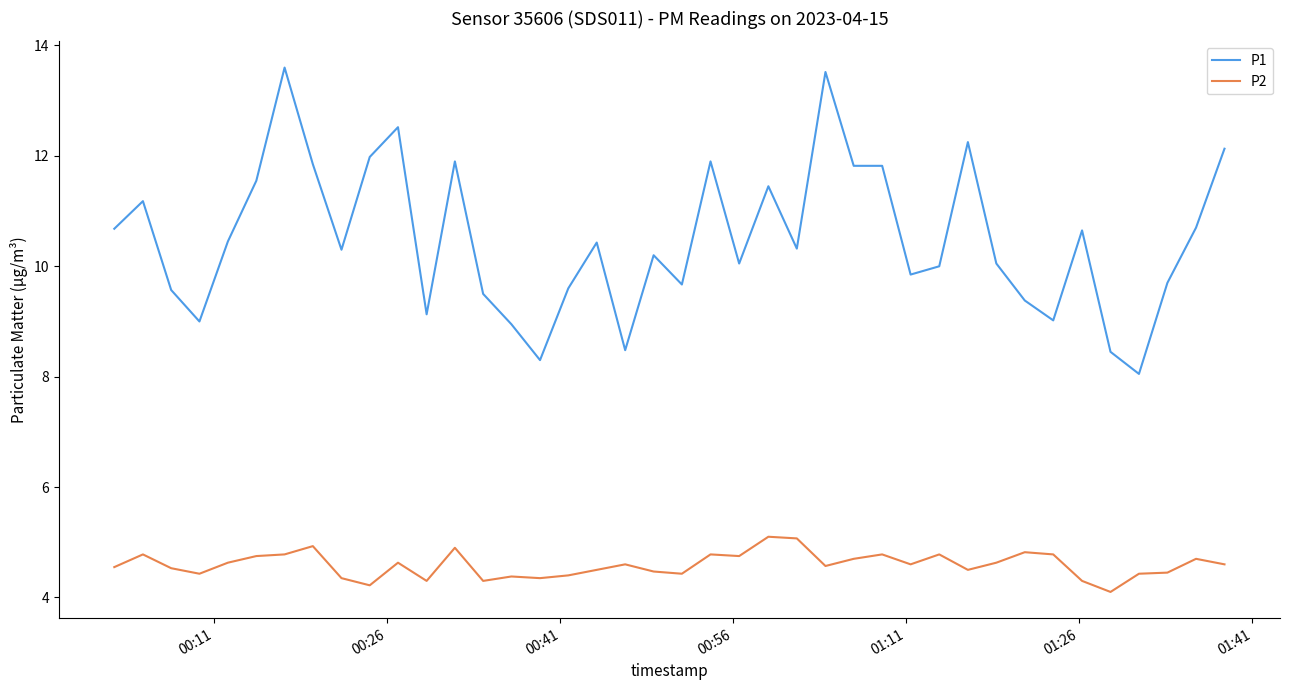

How many series are shown in this chart?

2